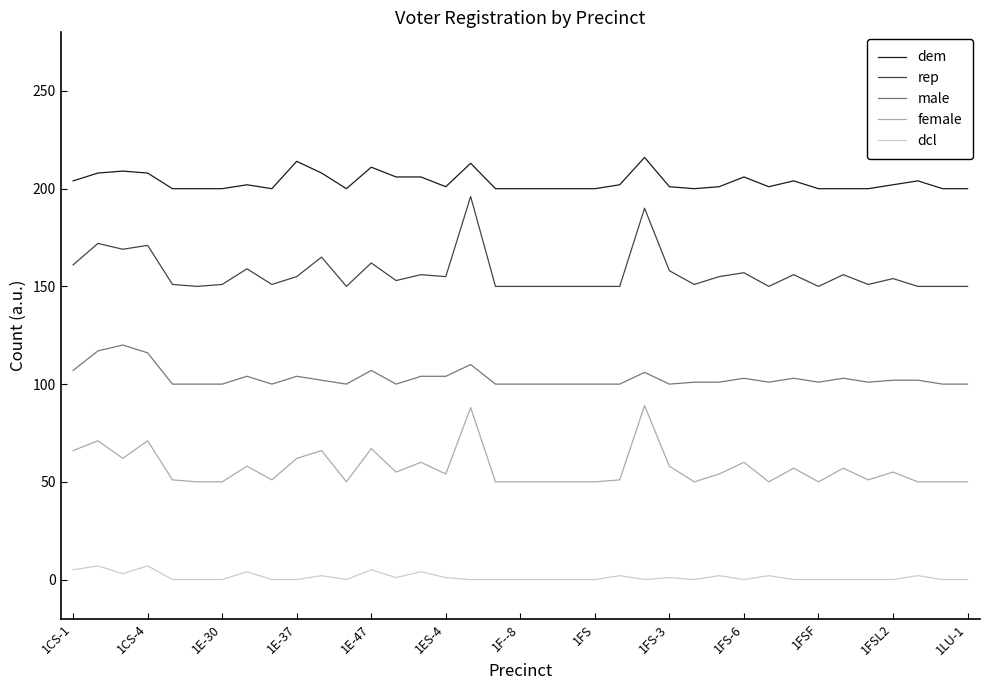

Which series has the largest total across all categories?

dem